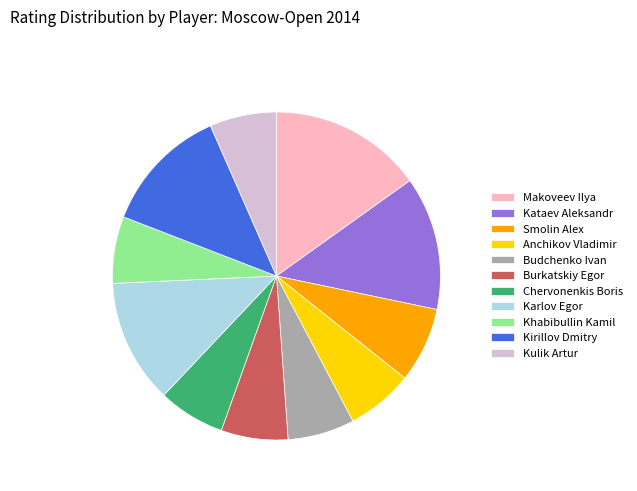

Is there a majority slice in this chart?

No